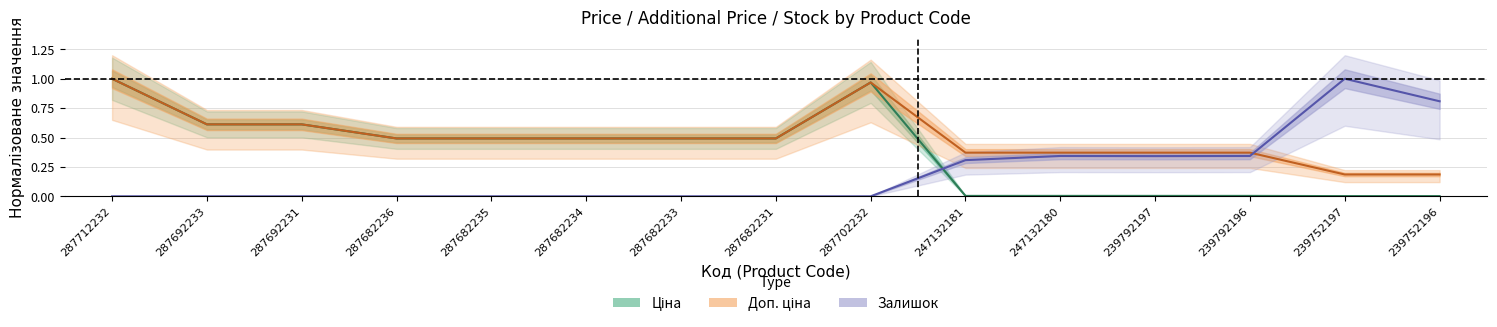

What is the sum of all Ціна (line) values?

5.7